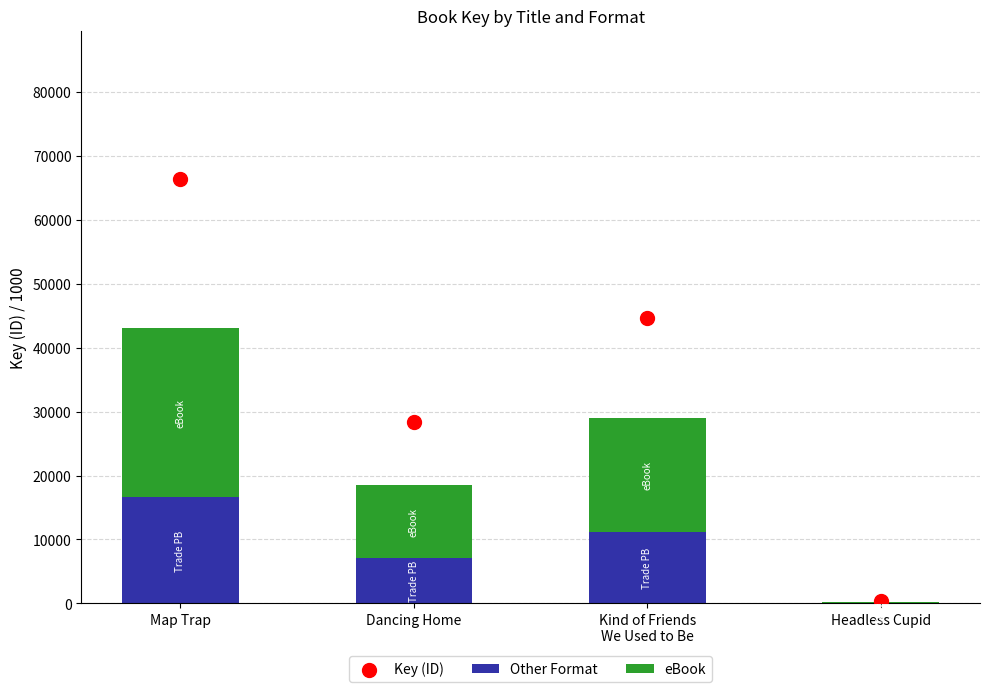

Which series has the largest Y range (max minus min)?

Key (ID)